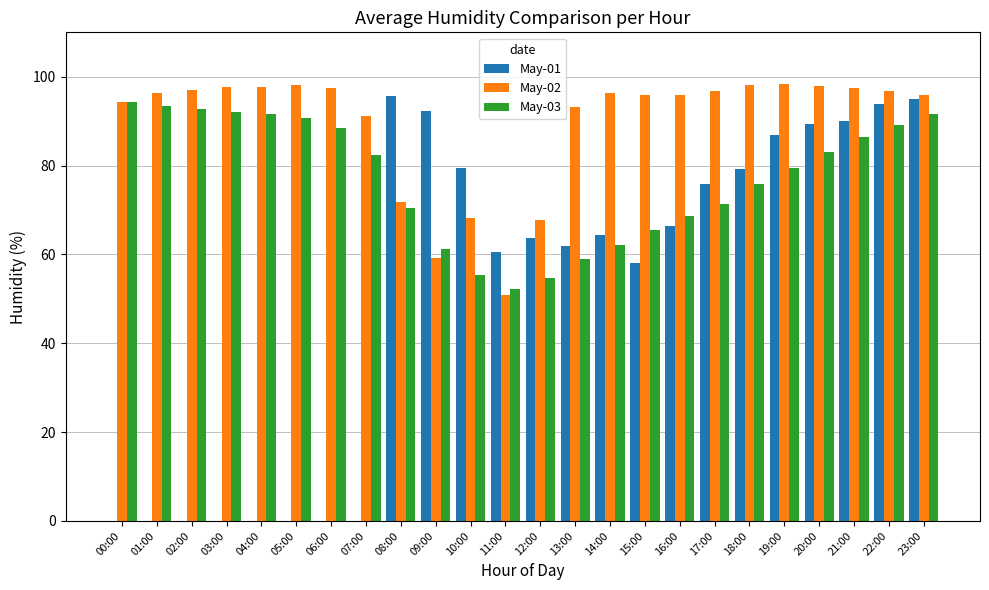

Between 10:00 and 13:00, which series saw the biggest shift?

May-02